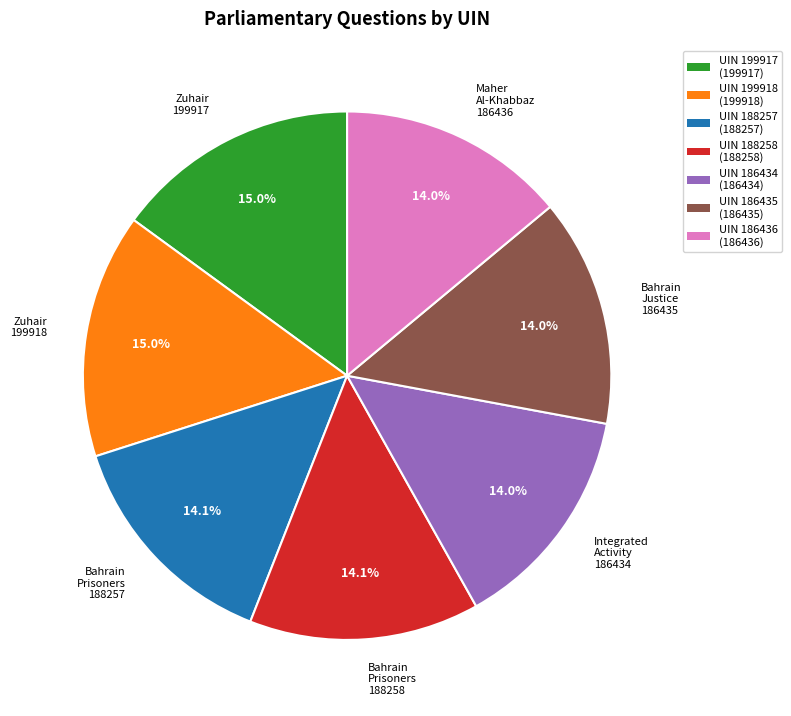

What percentage do UIN 199918 (199918) and UIN 199917 (199917) together represent?

29.9%